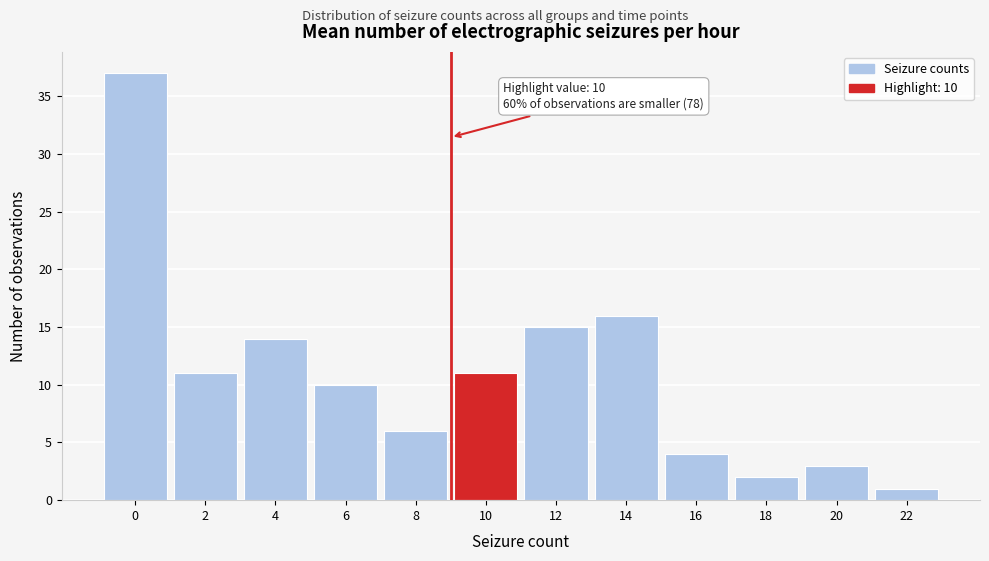

Reading left to right, transcribe all the data shown in this chart.

0=37	2=11	4=14	6=10	8=6	10=11	12=15	14=16	16=4	18=2	20=3	22=1